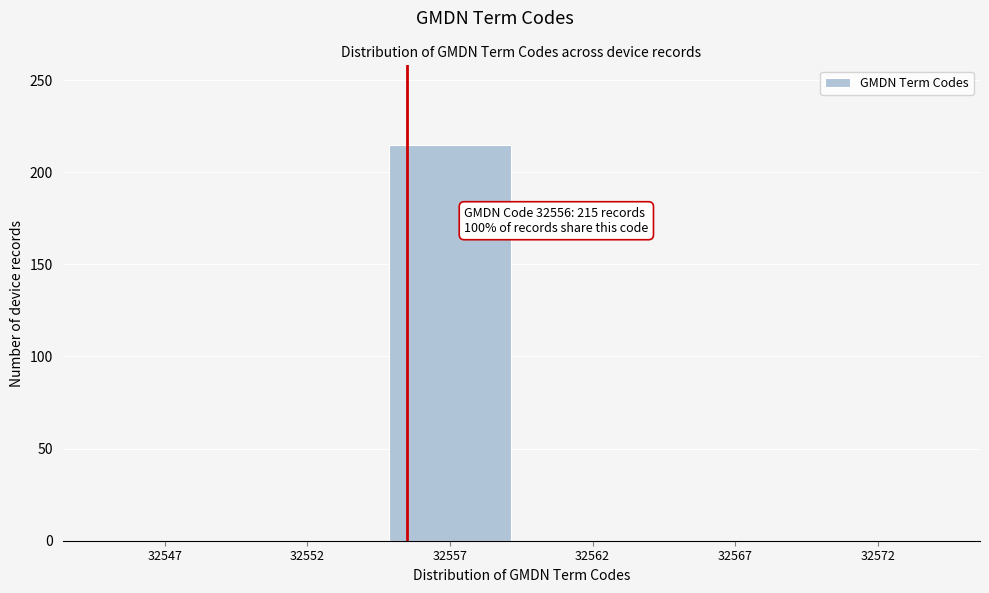

Reading right to left, list all the values displayed in this chart.

32572=0	32567=0	32562=0	32557=215	32552=0	32547=0